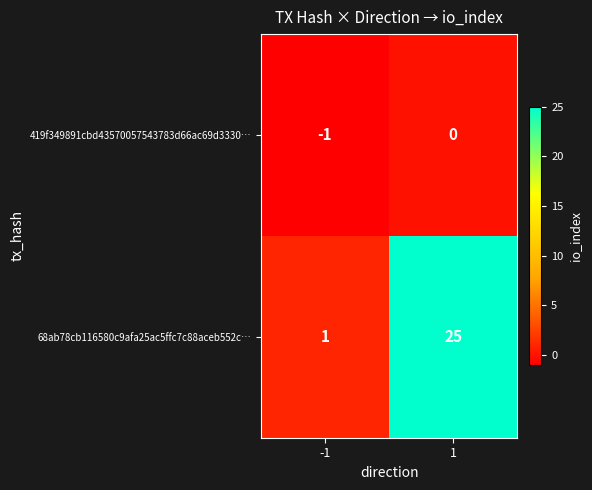

Which series changed the most between -1 and 1?

68ab78cb116580c9afa25ac5ffc7c88aceb552c…